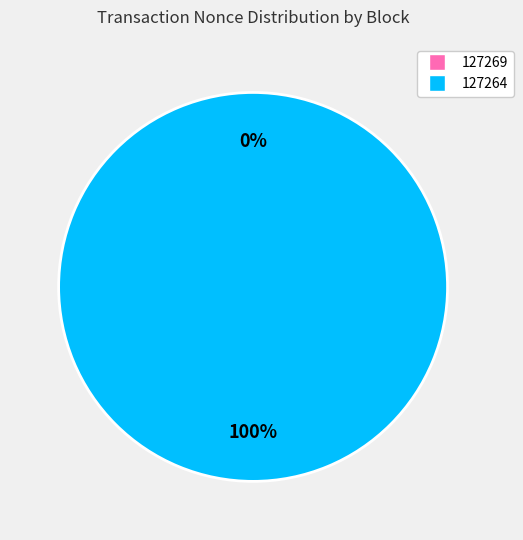

Count the number of slices in the pie.

2